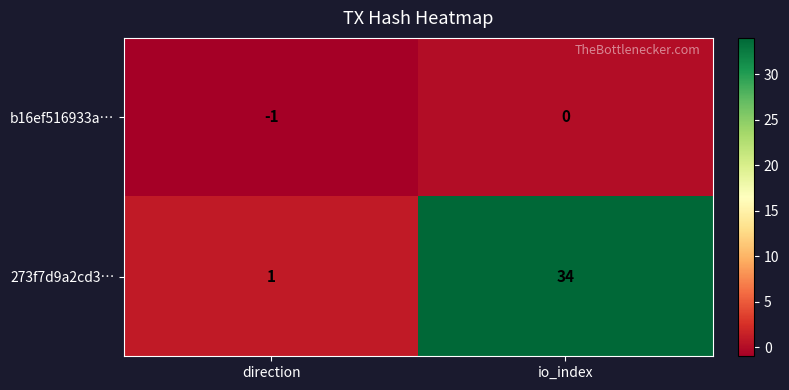

Is the value of b16ef516933a… at io_index greater than the value of 273f7d9a2cd3… at direction?

No